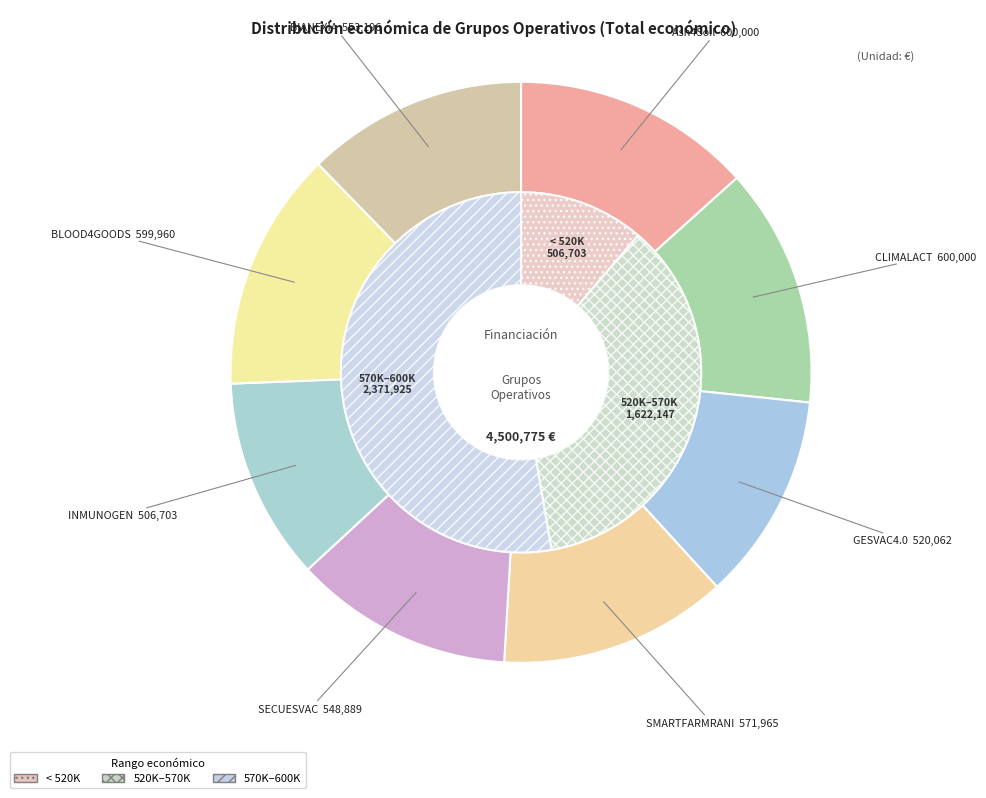

What is the change in value from CLIMALACT to SMARTFARMRANI?

-28035